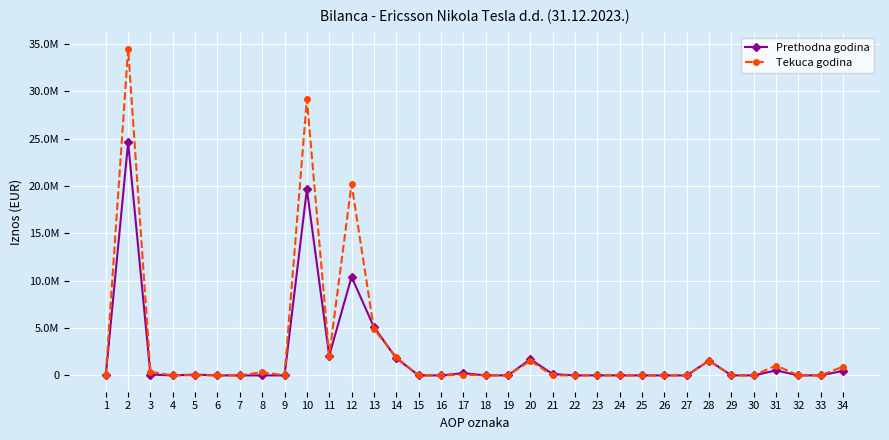

Does the chart display data point markers on the line(s)?

Yes